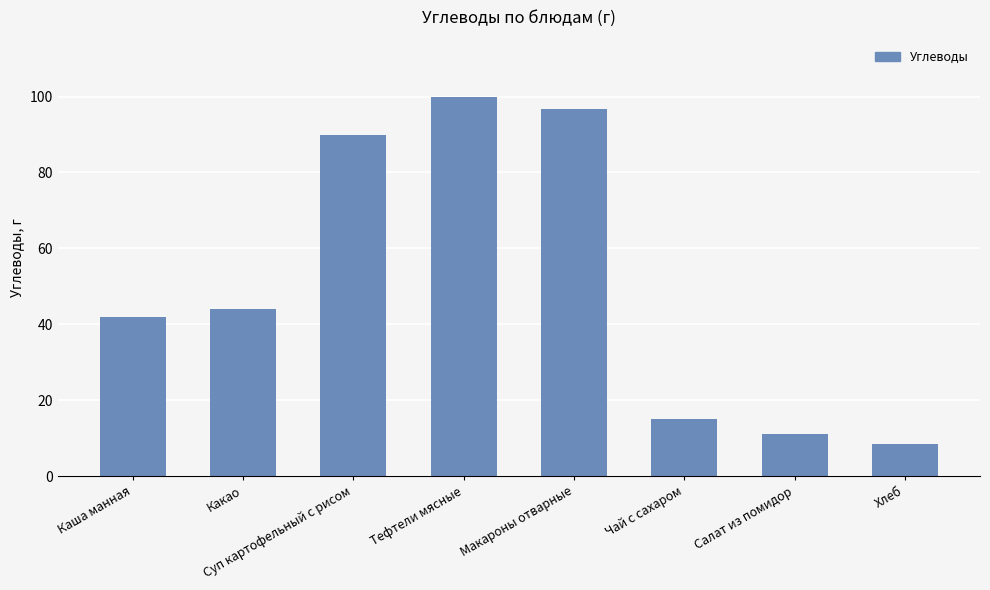

What is the greatest value displayed?

100.0